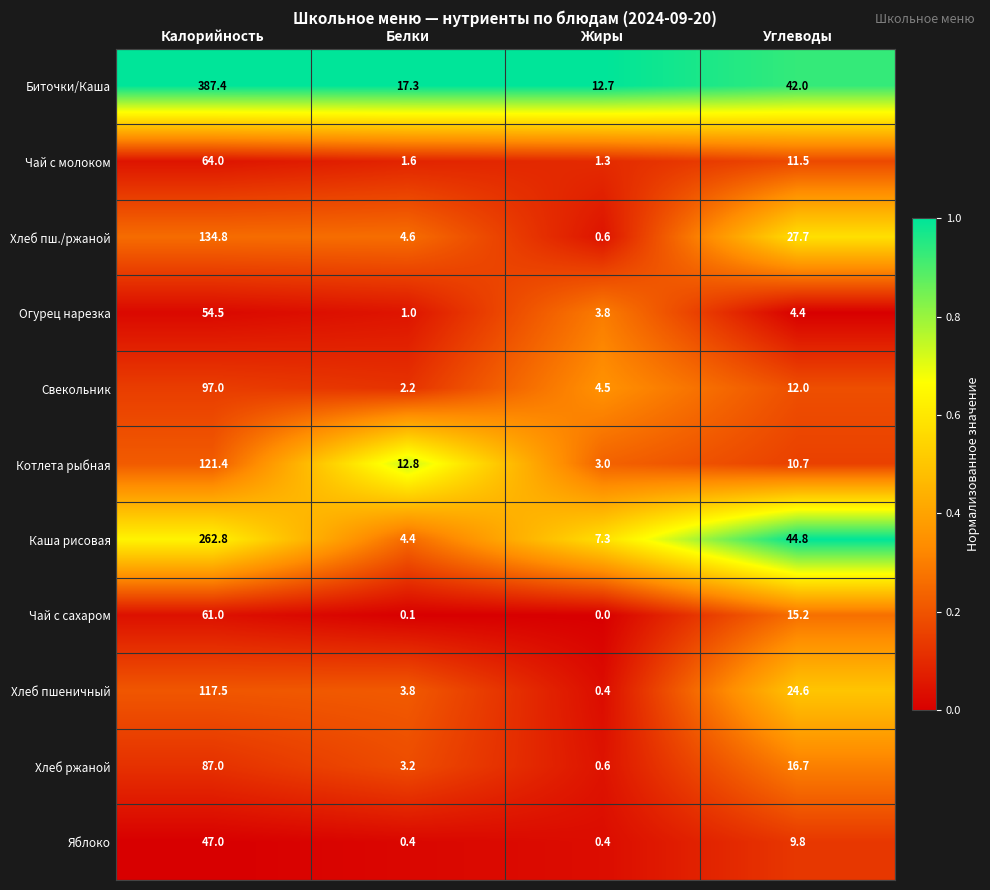

What is the difference between the Огурец нарезка values at Белки and Жиры?

2.8